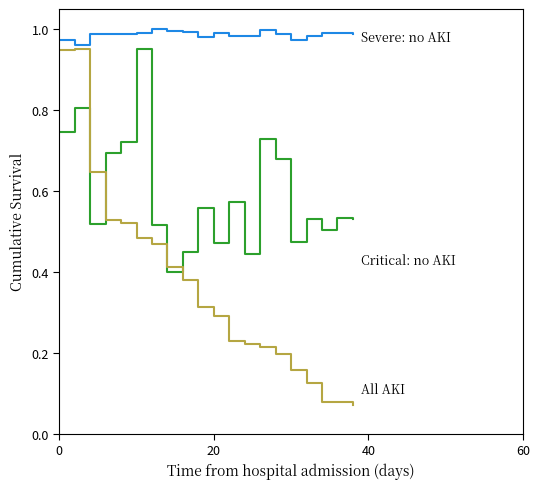

Is this an area chart (filled region under the line)?

No